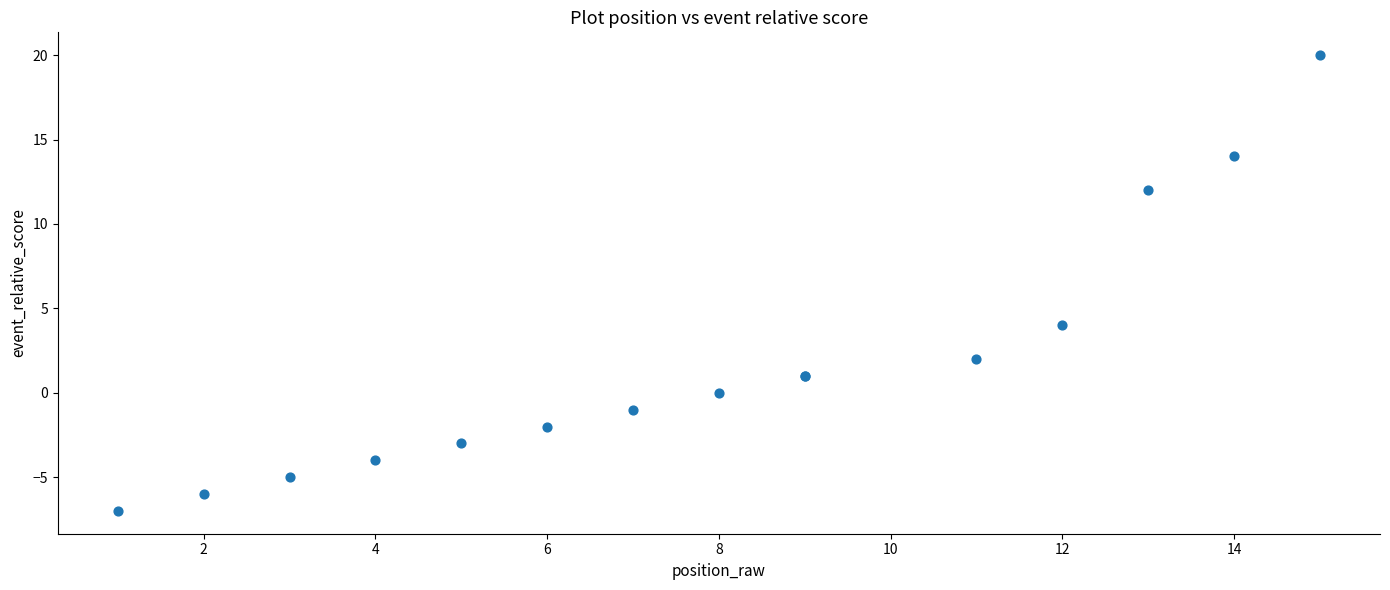

What Y value in the scatter plot is closest to 6?

4